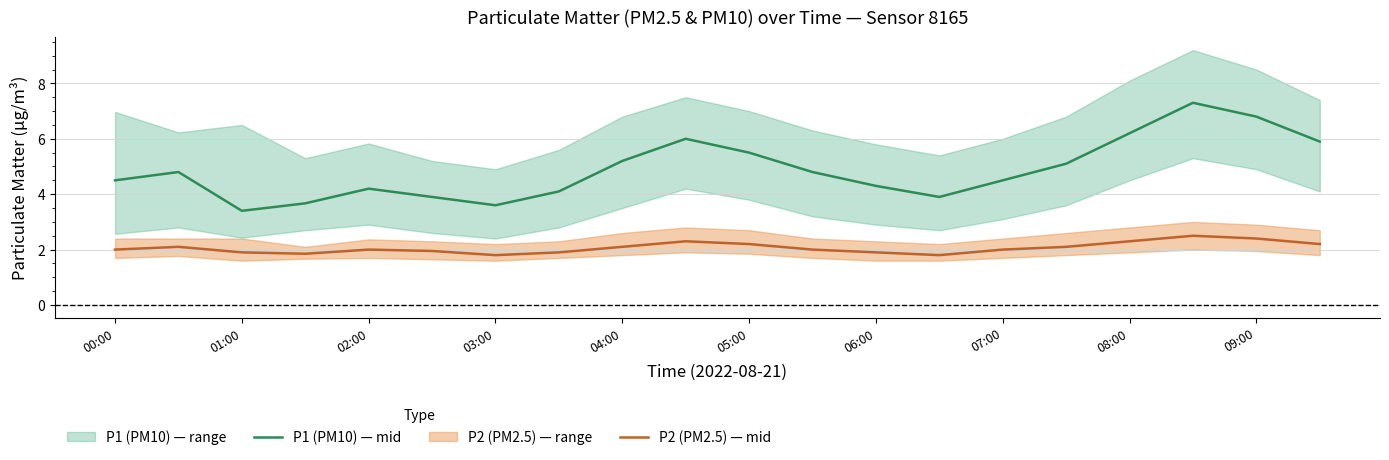

True or false: P2 (PM2.5) — mid and P1 (PM10) — mid intersect in this chart.

False